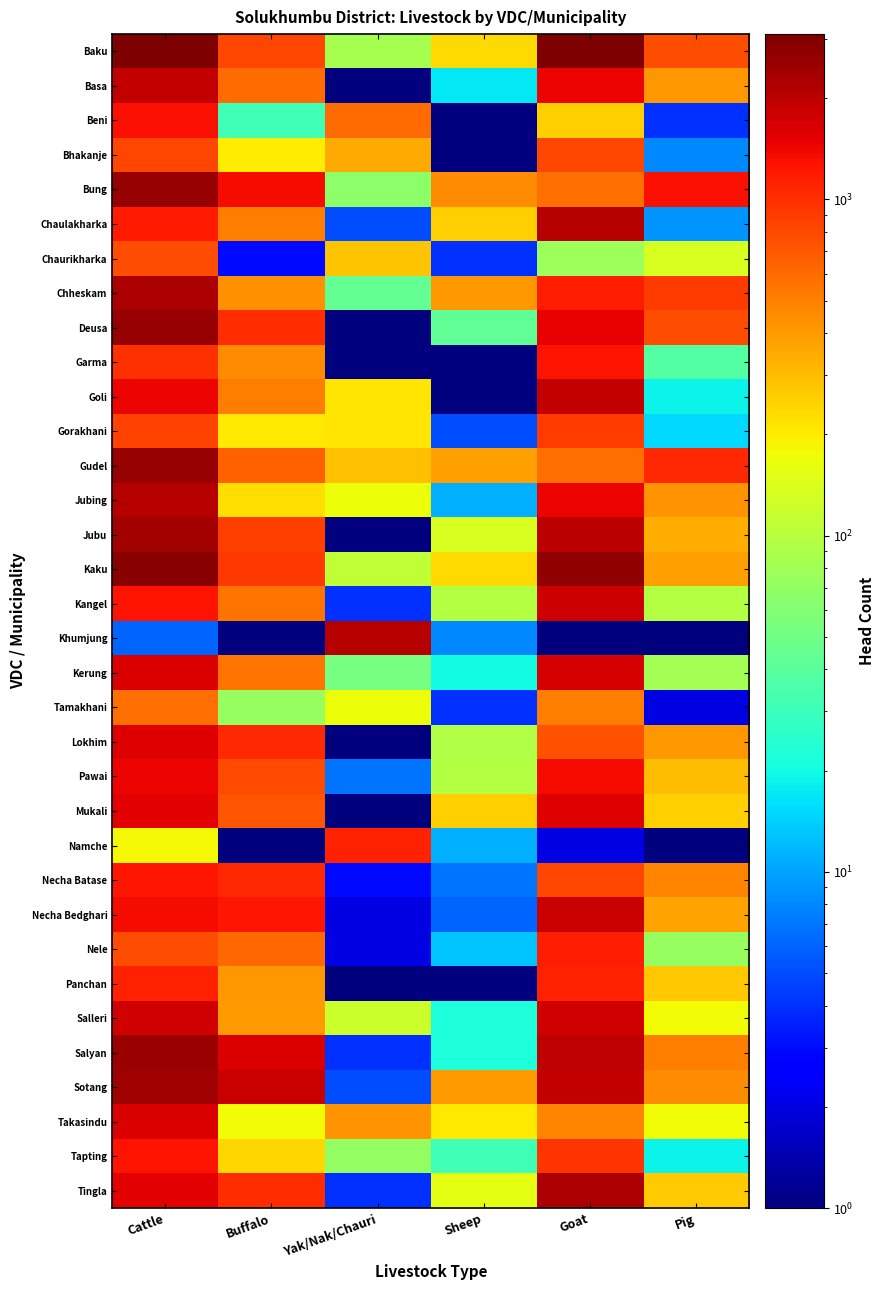

Reading left to right, list all the values displayed in this chart.

Baku: Cattle=3037.0	Buffalo=828.0	Yak/Nak/Chauri=85.0	Sheep=236.0	Goat=3101.0	Pig=759.0
Basa: Cattle=1884.0	Buffalo=603.0	Yak/Nak/Chauri=0.5	Sheep=17.0	Goat=1423.0	Pig=408.0
Beni: Cattle=1310.0	Buffalo=31.0	Yak/Nak/Chauri=596.0	Sheep=0.5	Goat=257.0	Pig=4.0
Bhakanje: Cattle=829.0	Buffalo=196.0	Yak/Nak/Chauri=346.0	Sheep=0.5	Goat=808.0	Pig=8.0
Bung: Cattle=2587.0	Buffalo=1358.0	Yak/Nak/Chauri=66.0	Sheep=453.0	Goat=574.0	Pig=1311.0
Chaulakharka: Cattle=1181.0	Buffalo=506.0	Yak/Nak/Chauri=5.0	Sheep=257.0	Goat=2085.0	Pig=9.0
Chaurikharka: Cattle=766.0	Buffalo=3.0	Yak/Nak/Chauri=283.0	Sheep=4.0	Goat=77.0	Pig=137.0
Chheskam: Cattle=2220.0	Buffalo=438.0	Yak/Nak/Chauri=44.0	Sheep=407.0	Goat=1145.0	Pig=898.0
Deusa: Cattle=2570.0	Buffalo=1018.0	Yak/Nak/Chauri=1.0	Sheep=42.0	Goat=1499.0	Pig=764.0
Garma: Cattle=984.0	Buffalo=455.0	Yak/Nak/Chauri=0.5	Sheep=0.5	Goat=1257.0	Pig=38.0
Goli: Cattle=1452.0	Buffalo=506.0	Yak/Nak/Chauri=211.0	Sheep=0.5	Goat=1891.0	Pig=19.0
Gorakhani: Cattle=845.0	Buffalo=205.0	Yak/Nak/Chauri=212.0	Sheep=5.0	Goat=890.0	Pig=15.0
Gudel: Cattle=2592.0	Buffalo=652.0	Yak/Nak/Chauri=290.0	Sheep=380.0	Goat=579.0	Pig=1038.0
Jubing: Cattle=2120.0	Buffalo=225.0	Yak/Nak/Chauri=168.0	Sheep=11.0	Goat=1432.0	Pig=417.0
Jubu: Cattle=2356.0	Buffalo=879.0	Yak/Nak/Chauri=0.5	Sheep=137.0	Goat=2006.0	Pig=337.0
Kaku: Cattle=2826.0	Buffalo=914.0	Yak/Nak/Chauri=111.0	Sheep=229.0	Goat=2732.0	Pig=384.0
Kangel: Cattle=1276.0	Buffalo=556.0	Yak/Nak/Chauri=4.0	Sheep=97.0	Goat=1767.0	Pig=96.0
Khumjung: Cattle=6.0	Buffalo=0.5	Yak/Nak/Chauri=2064.0	Sheep=8.0	Goat=0.5	Pig=0.5
Kerung: Cattle=1630.0	Buffalo=565.0	Yak/Nak/Chauri=53.0	Sheep=20.0	Goat=1677.0	Pig=83.0
Tamakhani: Cattle=576.0	Buffalo=72.0	Yak/Nak/Chauri=172.0	Sheep=4.0	Goat=513.0	Pig=2.0
Lokhim: Cattle=1560.0	Buffalo=1045.0	Yak/Nak/Chauri=0.5	Sheep=94.0	Goat=744.0	Pig=411.0
Pawai: Cattle=1416.0	Buffalo=787.0	Yak/Nak/Chauri=7.0	Sheep=95.0	Goat=1362.0	Pig=299.0
Mukali: Cattle=1517.0	Buffalo=718.0	Yak/Nak/Chauri=0.5	Sheep=257.0	Goat=1594.0	Pig=257.0
Namche: Cattle=178.0	Buffalo=0.5	Yak/Nak/Chauri=1127.0	Sheep=11.0	Goat=2.0	Pig=0.5
Necha Batase: Cattle=1243.0	Buffalo=1060.0	Yak/Nak/Chauri=3.0	Sheep=7.0	Goat=819.0	Pig=473.0
Necha Bedghari: Cattle=1348.0	Buffalo=1246.0	Yak/Nak/Chauri=2.0	Sheep=6.0	Goat=1858.0	Pig=375.0
Nele: Cattle=774.0	Buffalo=607.0	Yak/Nak/Chauri=2.0	Sheep=13.0	Goat=1164.0	Pig=73.0
Panchan: Cattle=1133.0	Buffalo=407.0	Yak/Nak/Chauri=1.0	Sheep=0.5	Goat=1118.0	Pig=275.0
Salleri: Cattle=1718.0	Buffalo=394.0	Yak/Nak/Chauri=120.0	Sheep=22.0	Goat=1736.0	Pig=173.0
Salyan: Cattle=2564.0	Buffalo=1604.0	Yak/Nak/Chauri=4.0	Sheep=22.0	Goat=1985.0	Pig=503.0
Sotang: Cattle=2413.0	Buffalo=1831.0	Yak/Nak/Chauri=5.0	Sheep=401.0	Goat=1908.0	Pig=453.0
Takasindu: Cattle=1632.0	Buffalo=177.0	Yak/Nak/Chauri=425.0	Sheep=202.0	Goat=473.0	Pig=177.0
Tapting: Cattle=1265.0	Buffalo=238.0	Yak/Nak/Chauri=71.0	Sheep=31.0	Goat=943.0	Pig=19.0
Tingla: Cattle=1523.0	Buffalo=1013.0	Yak/Nak/Chauri=4.0	Sheep=154.0	Goat=2239.0	Pig=262.0